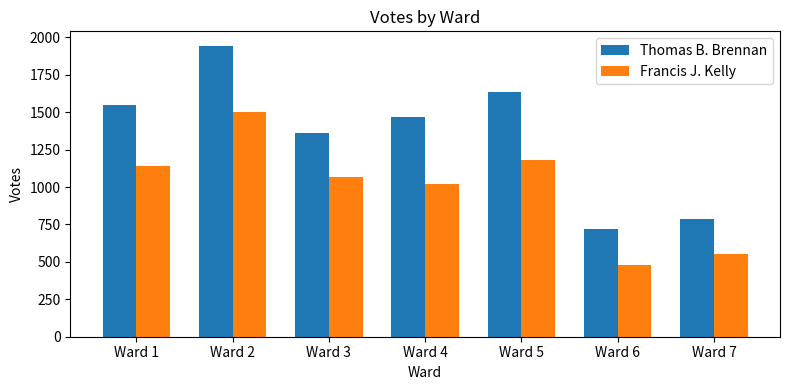

The Francis J. Kelly series shows 1181 at Ward 5. True or false?

True